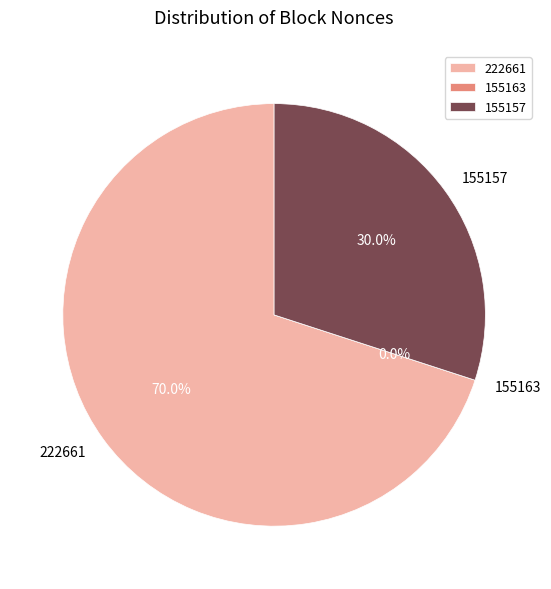

What percentage is the 155157 slice, to the nearest percent?

30%